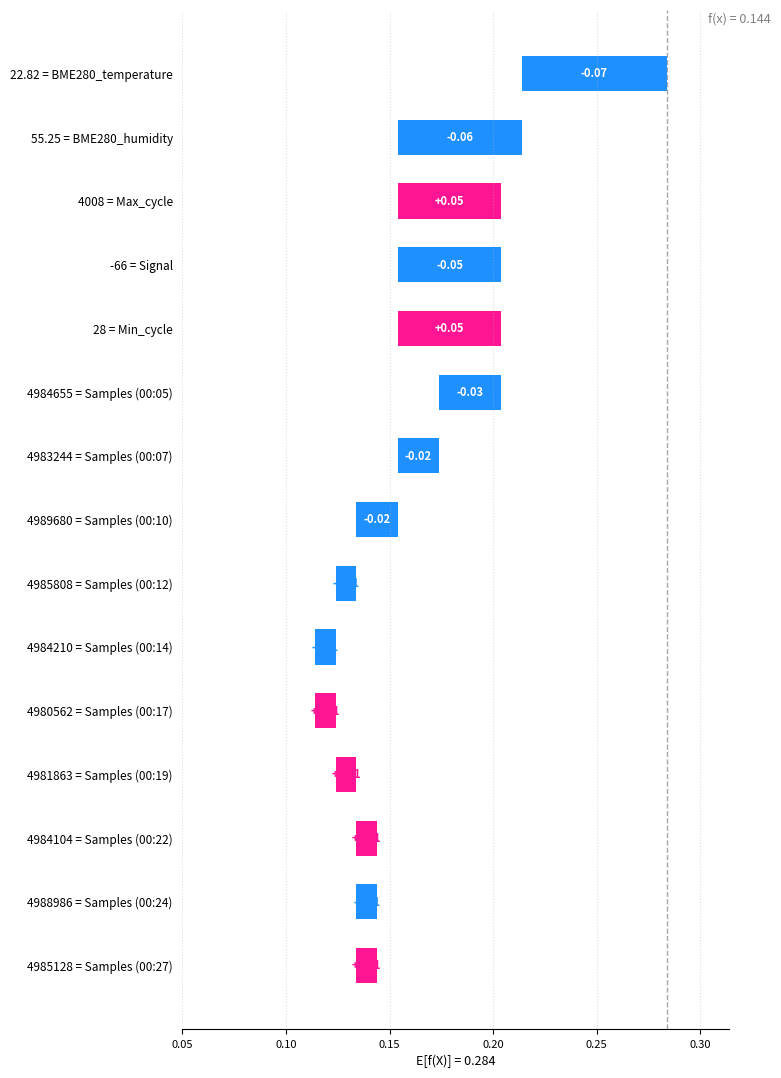

The value at 4984210 = Samples (00:14) is 0.0. True or false?

True